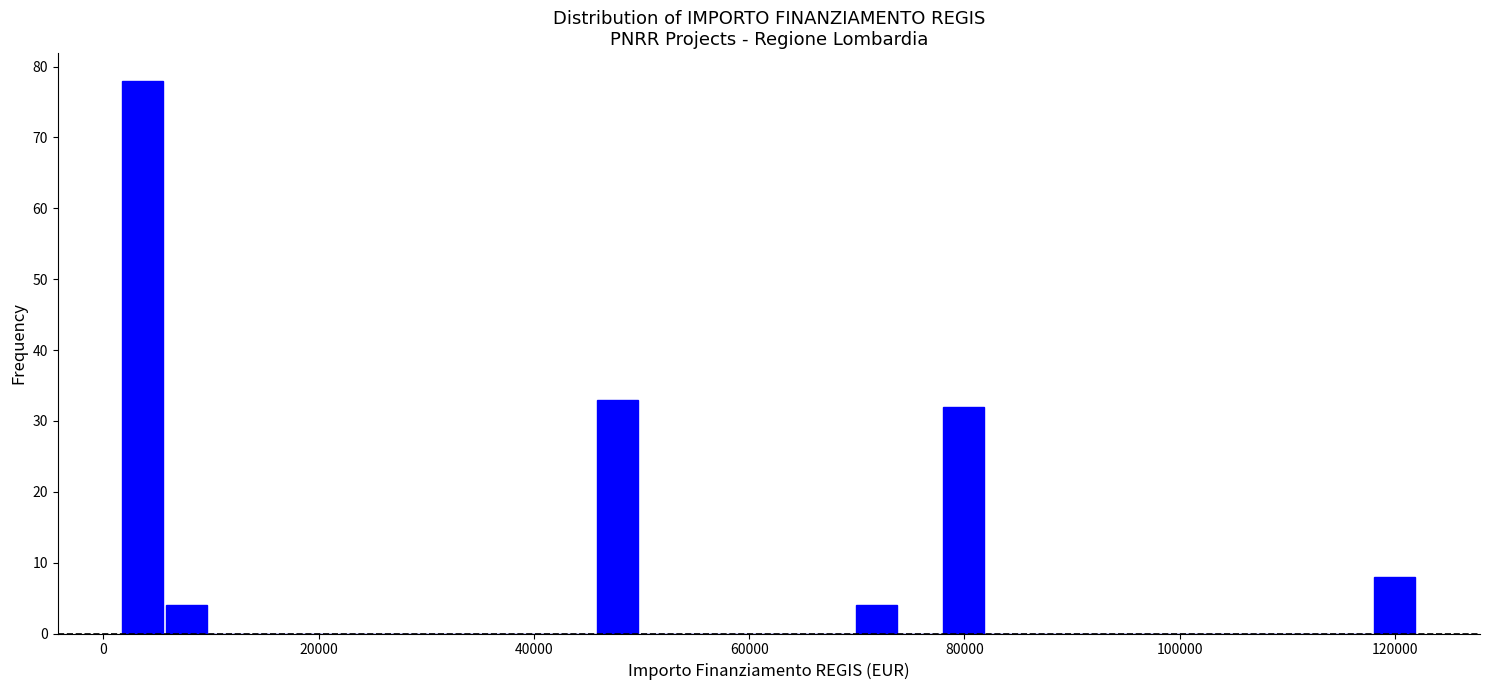

Read against the x-axis, roughly where is the centre of the tallest bar?

4000